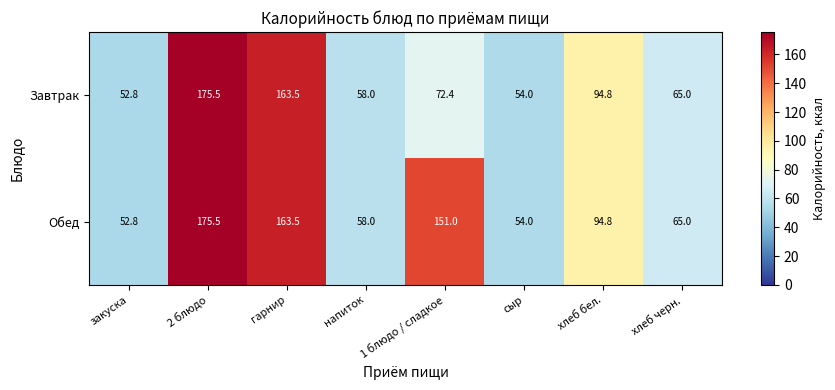

The Обед series shows 144.4 at хлеб бел.. True or false?

False